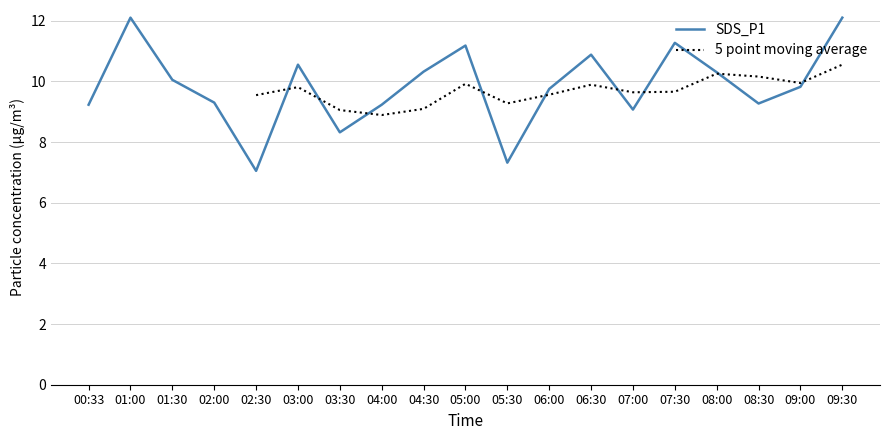

What is the value of the 5th point from the left?

7.0